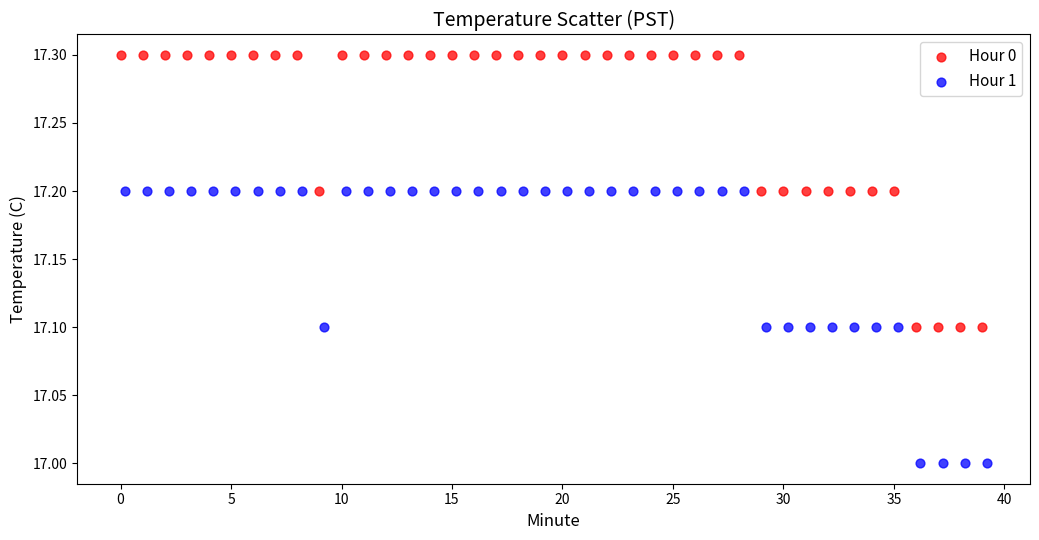

Which series reaches the maximum Y coordinate?

Hour 0